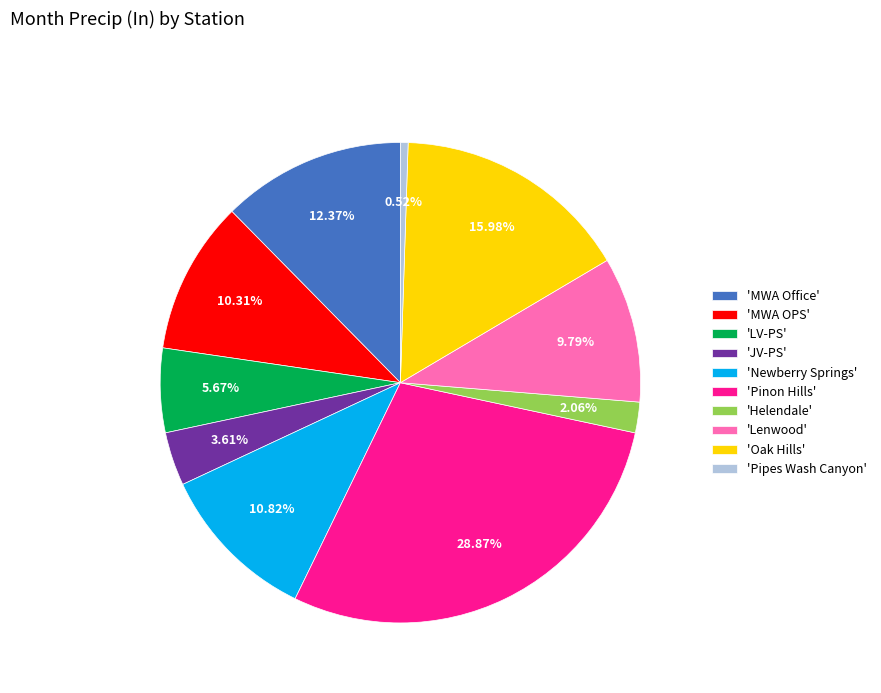

To the nearest percent, what is the average slice percentage?

10%